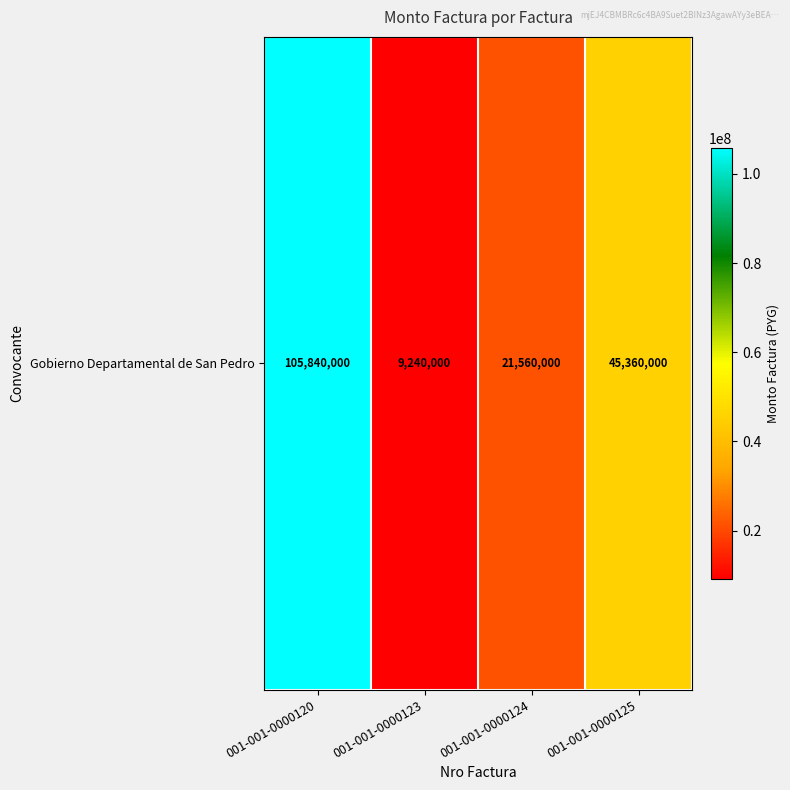

What is the sum of all values?

182000000